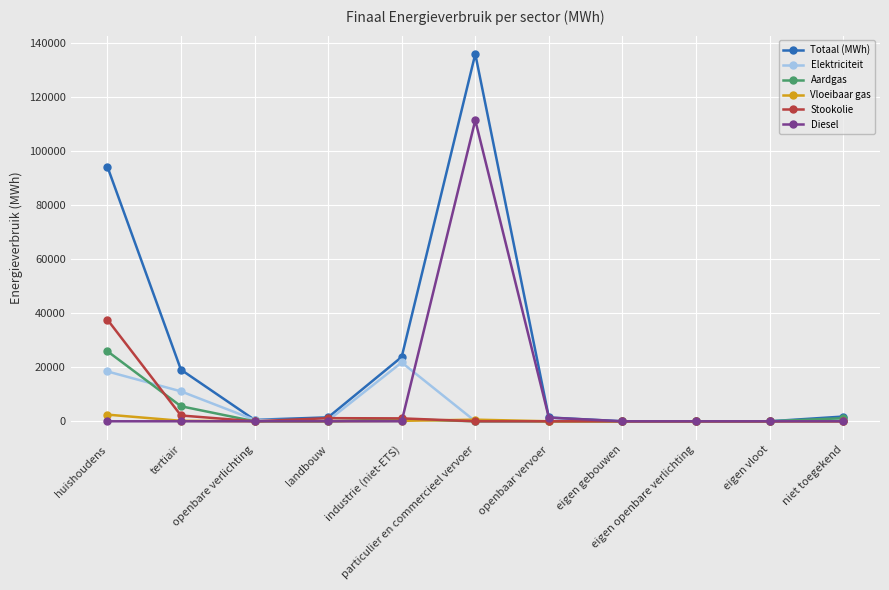

How many values in the Stookolie series exceed 0?

4